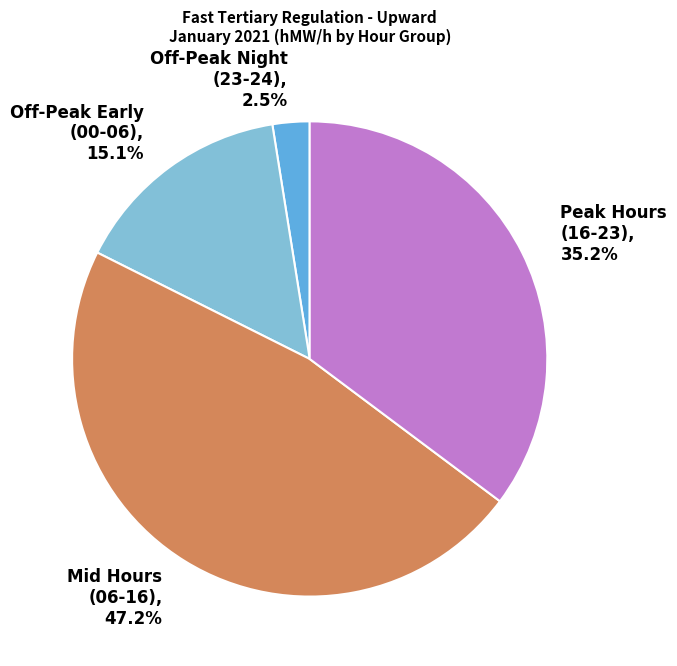

To the nearest percent, what is the difference between the largest and smallest slice percentages?

45%